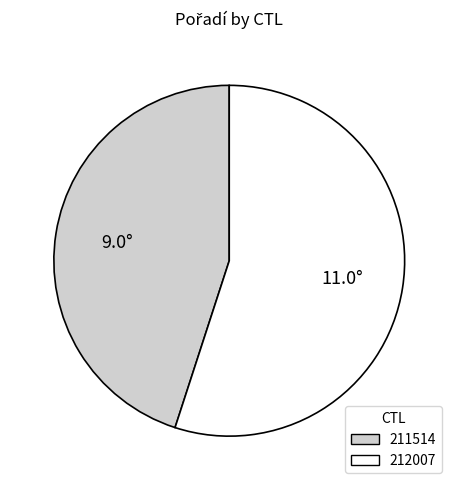

The 211514 slice represents 58% of the pie. True or false?

False